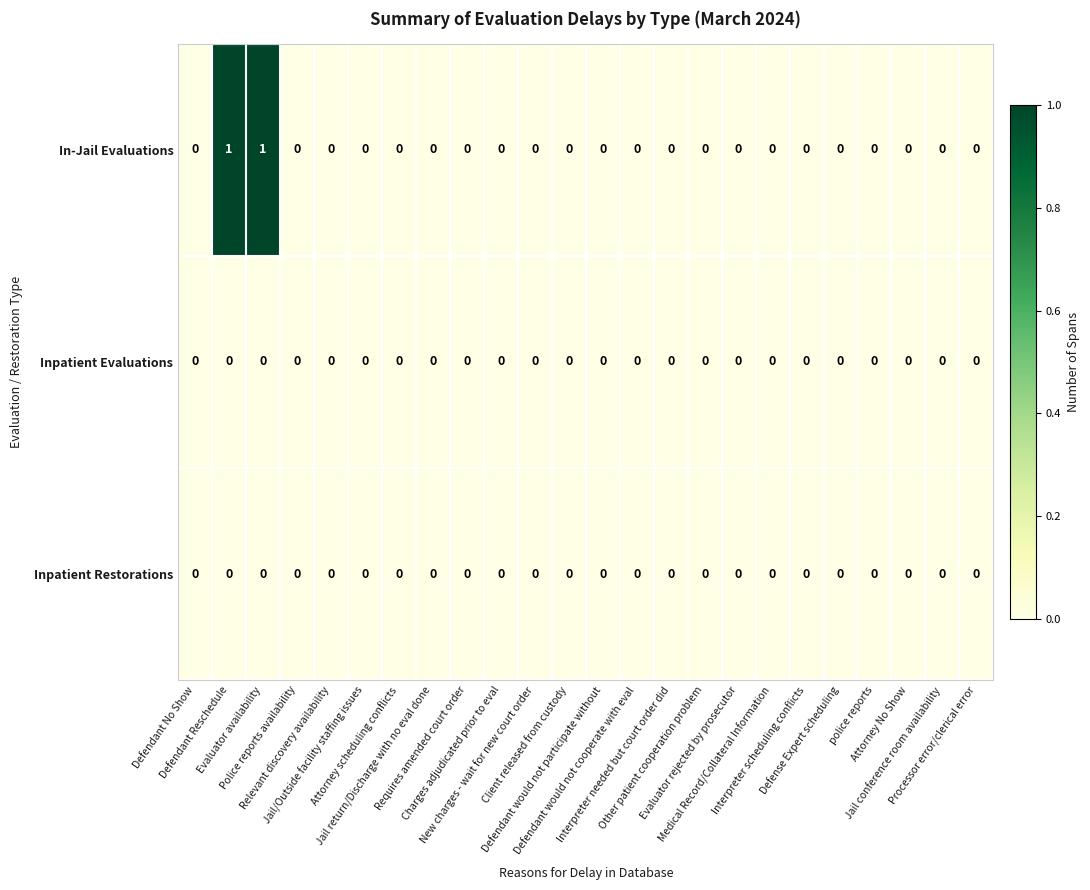

Which series has the largest total across all categories?

In-Jail Evaluations